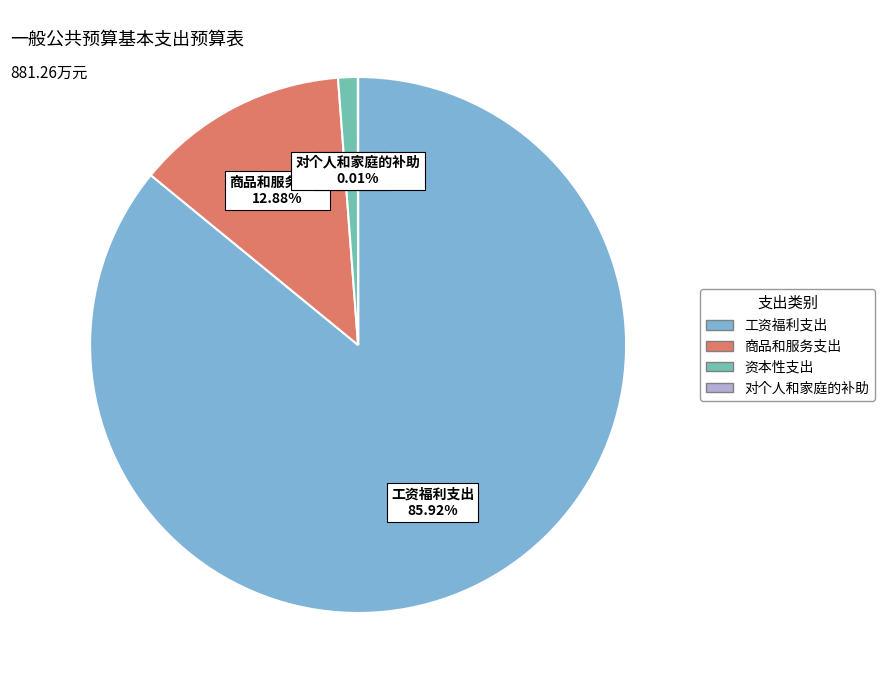

Which has a higher value, 资本性支出 or 商品和服务支出?

商品和服务支出